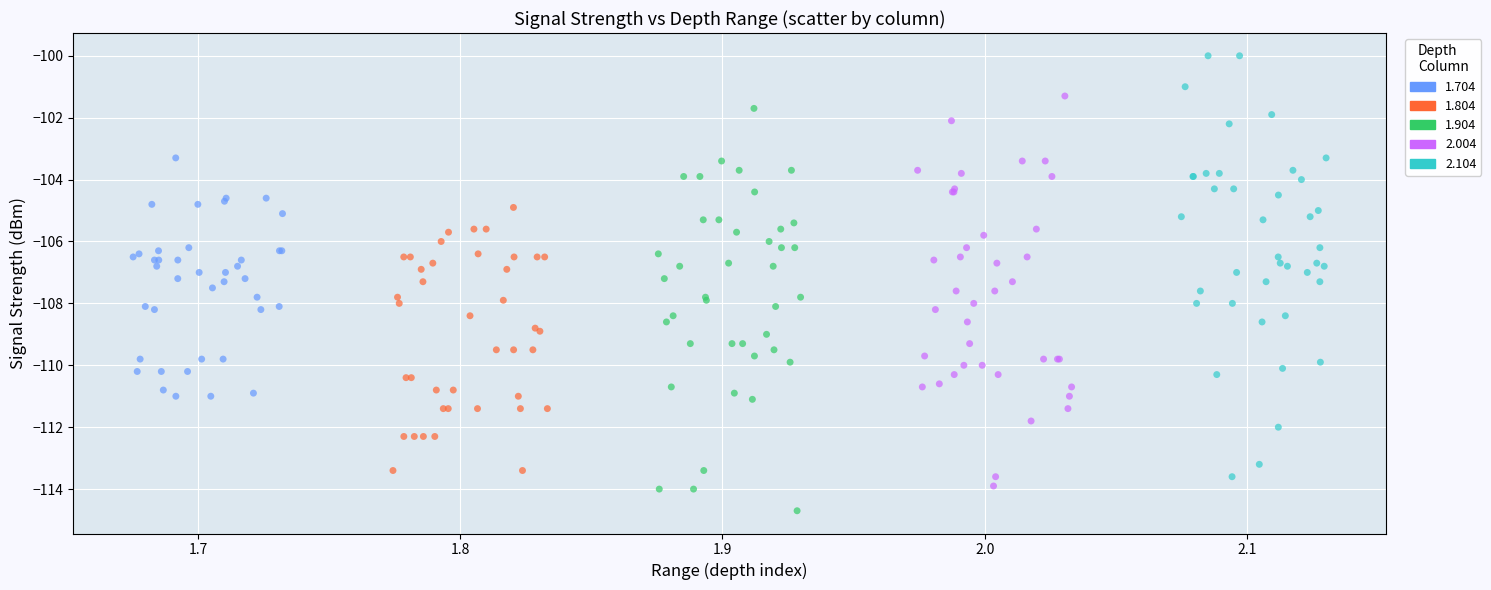

What are all the series names shown in the legend?

1.704, 1.804, 1.904, 2.004, 2.104